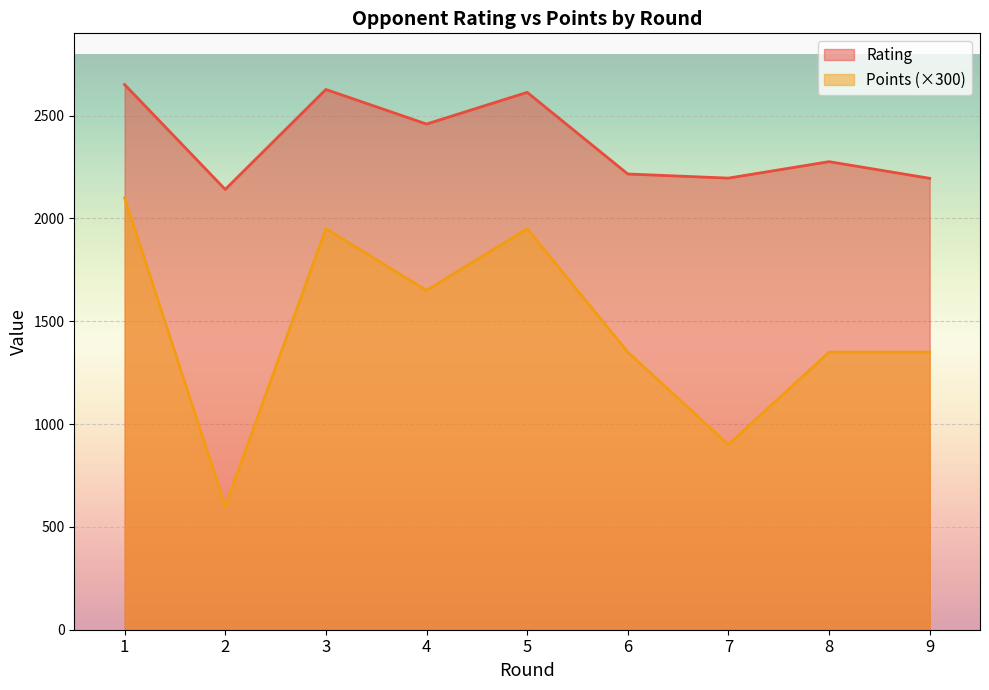

Reading left to right, extract all data points from this chart.

Rating: 2651	2141	2627	2459	2613	2216	2196	2276	2195
Points: 2100	600	1950	1650	1950	1350	900	1350	1350